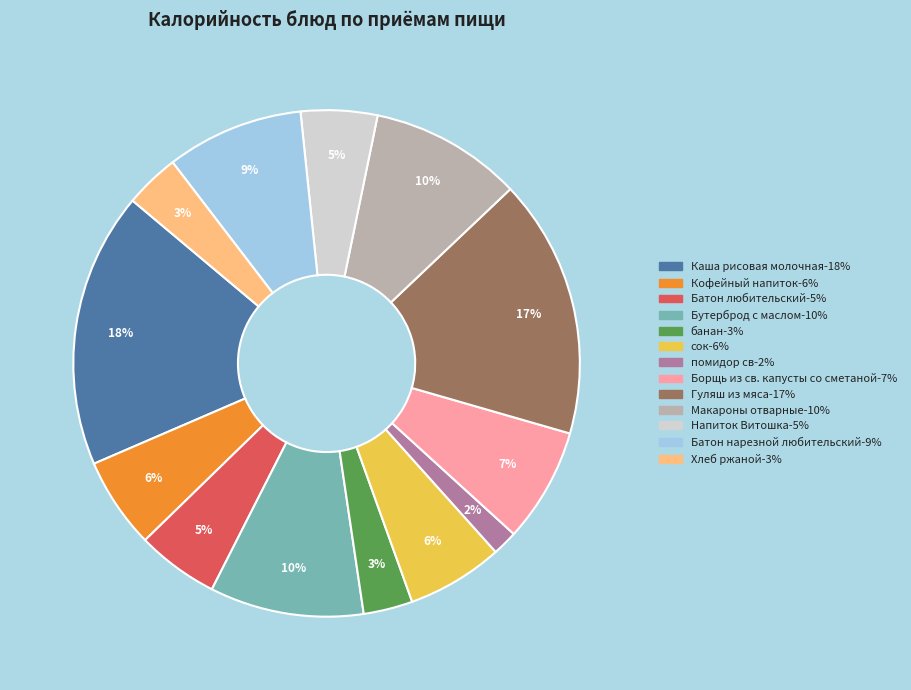

Does any single category account for the majority?

No